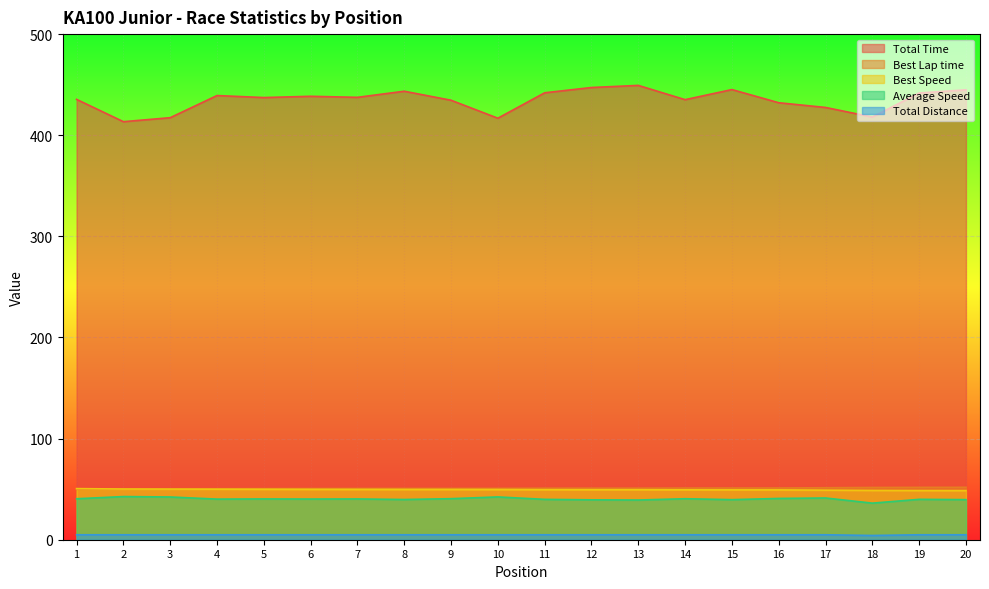

True or false: Best Lap time has more than 0 interior local peaks.

False